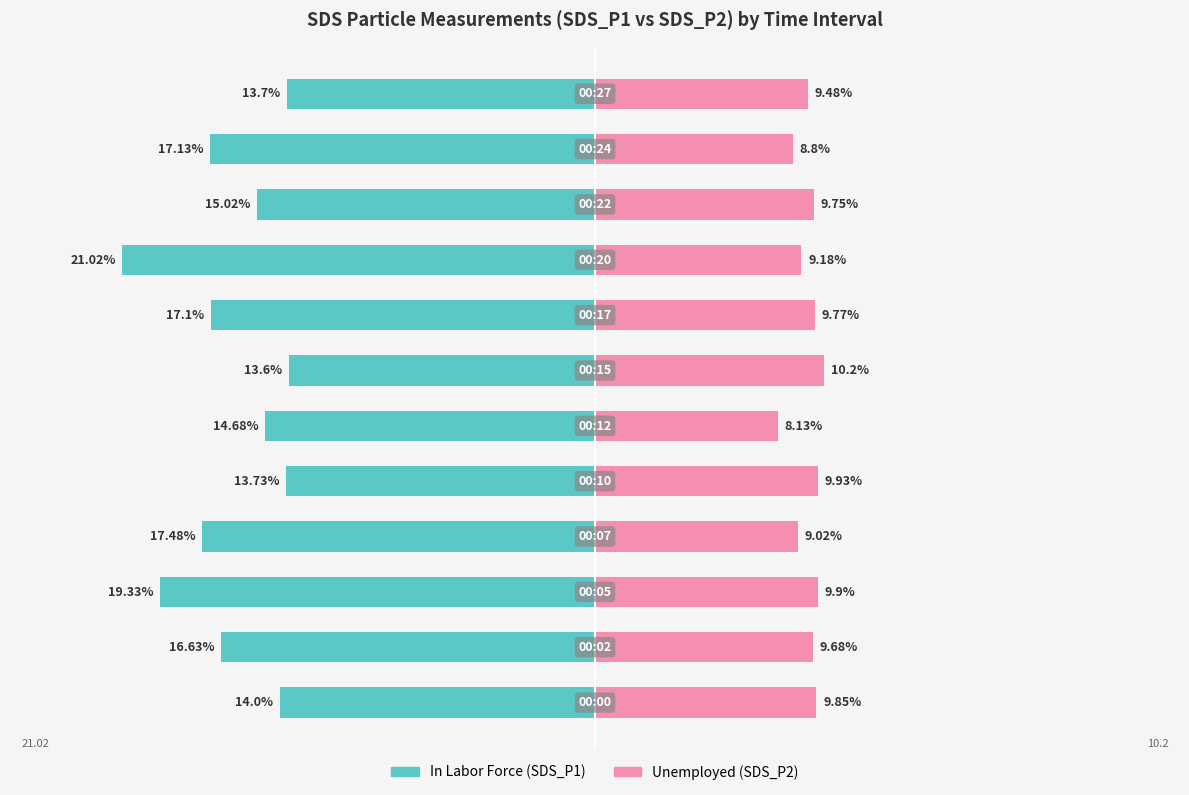

True or false: Unemployed has a value of 9.9 at 10.

True